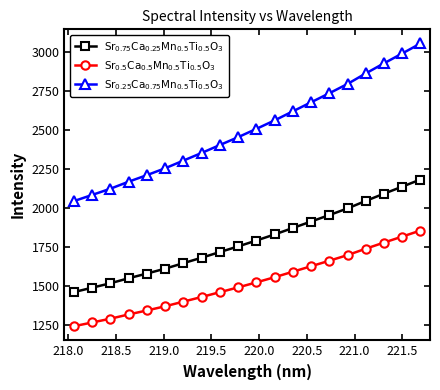

List the series in order of their peak value, lowest first.

$\mathrm{Sr_{0.5}Ca_{0.5}Mn_{0.5}Ti_{0.5}O_3}$, $\mathrm{Sr_{0.75}Ca_{0.25}Mn_{0.5}Ti_{0.5}O_3}$, $\mathrm{Sr_{0.25}Ca_{0.75}Mn_{0.5}Ti_{0.5}O_3}$